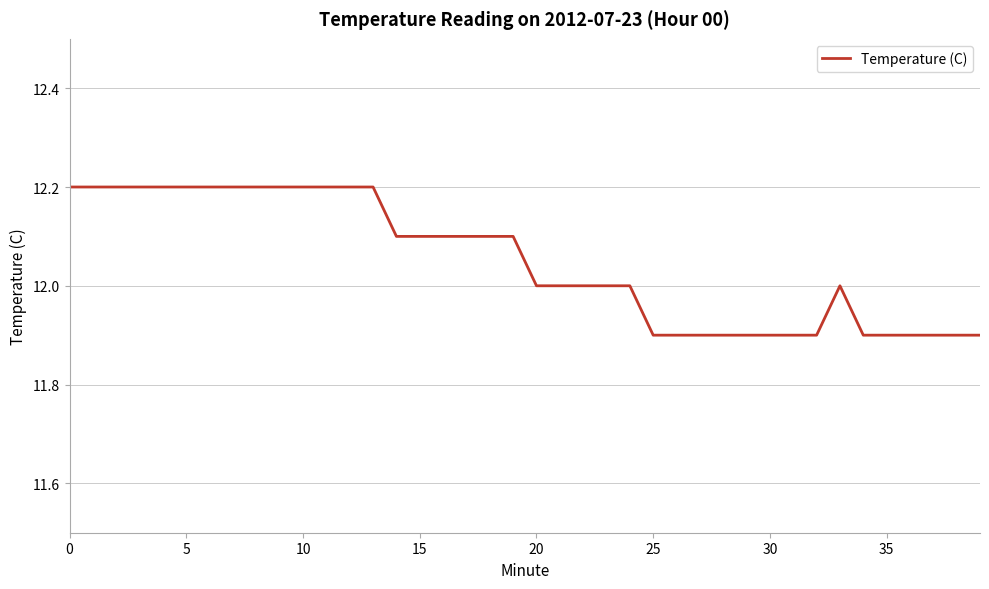

What is the maximum value shown in the chart?

12.2